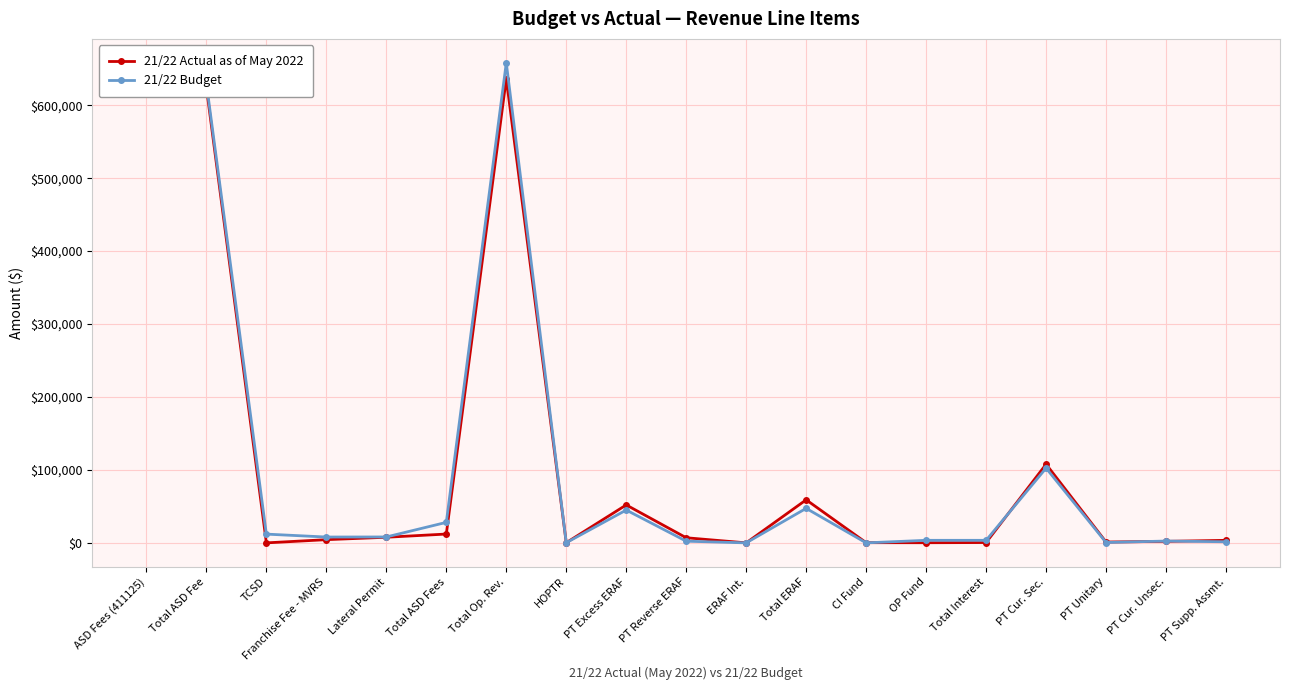

True or false: 21/22 Budget has more than 0 interior local peaks.

True